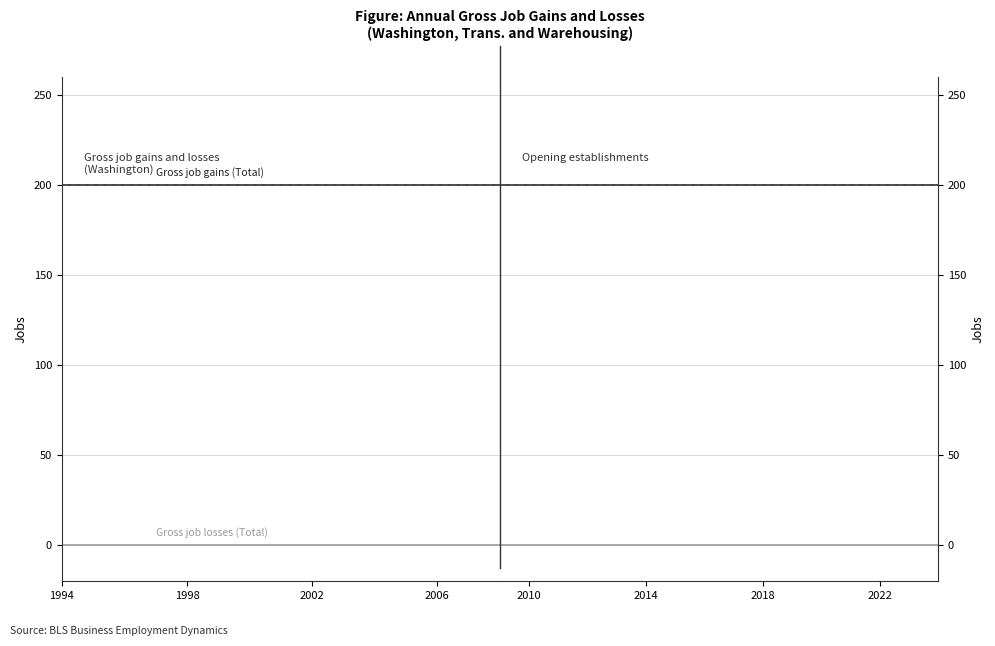

How many distinct data groups are displayed?

3